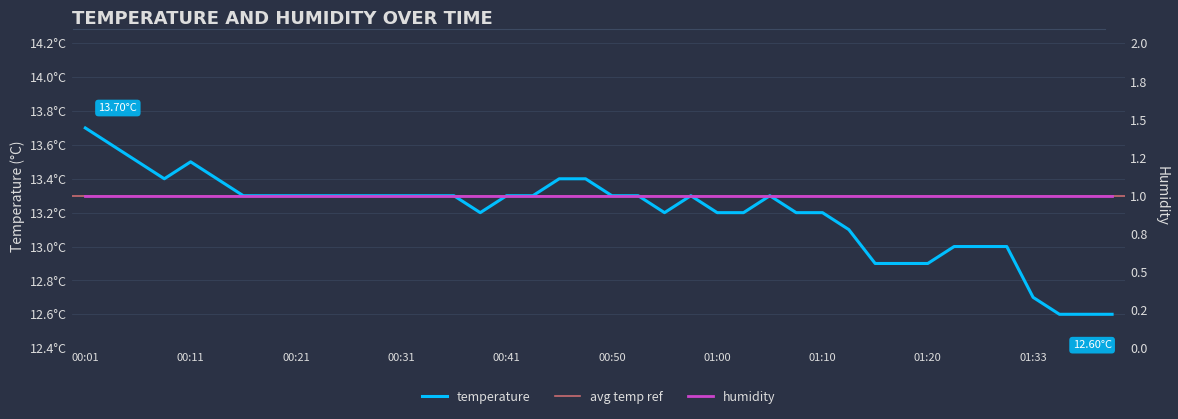

What is the greatest value displayed?

13.7